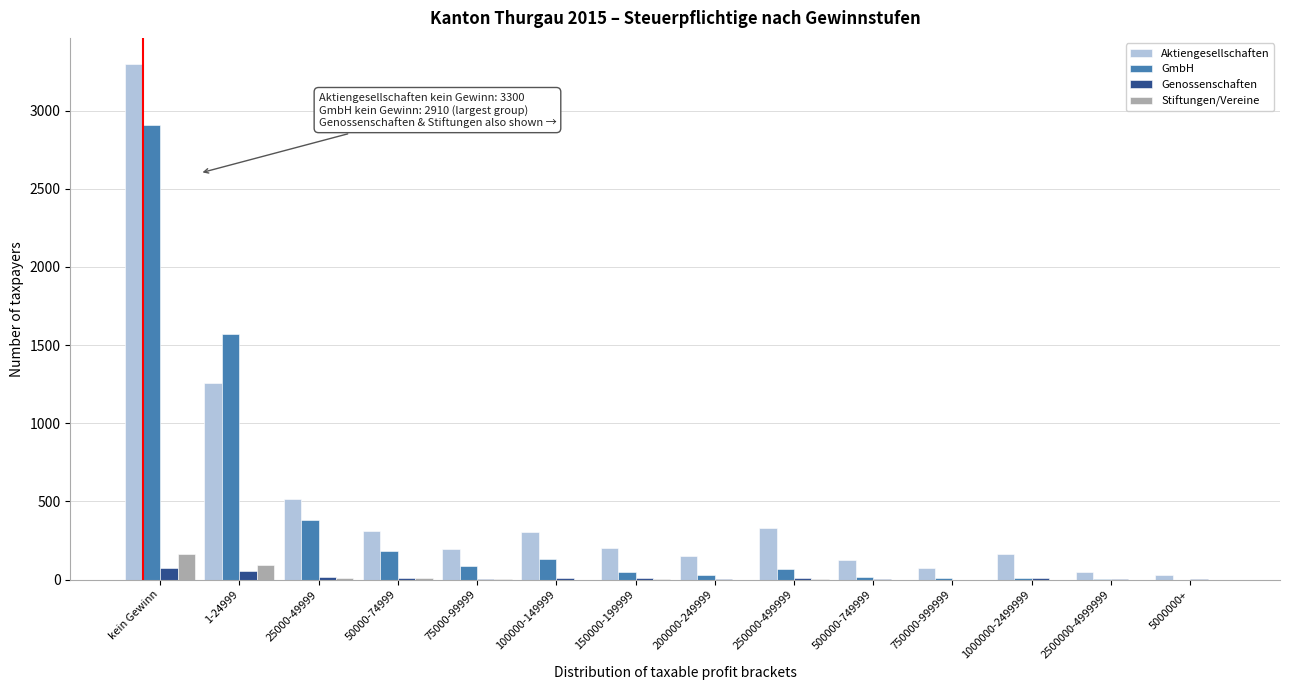

What is the sum of all Stiftungen/Vereine values?

295